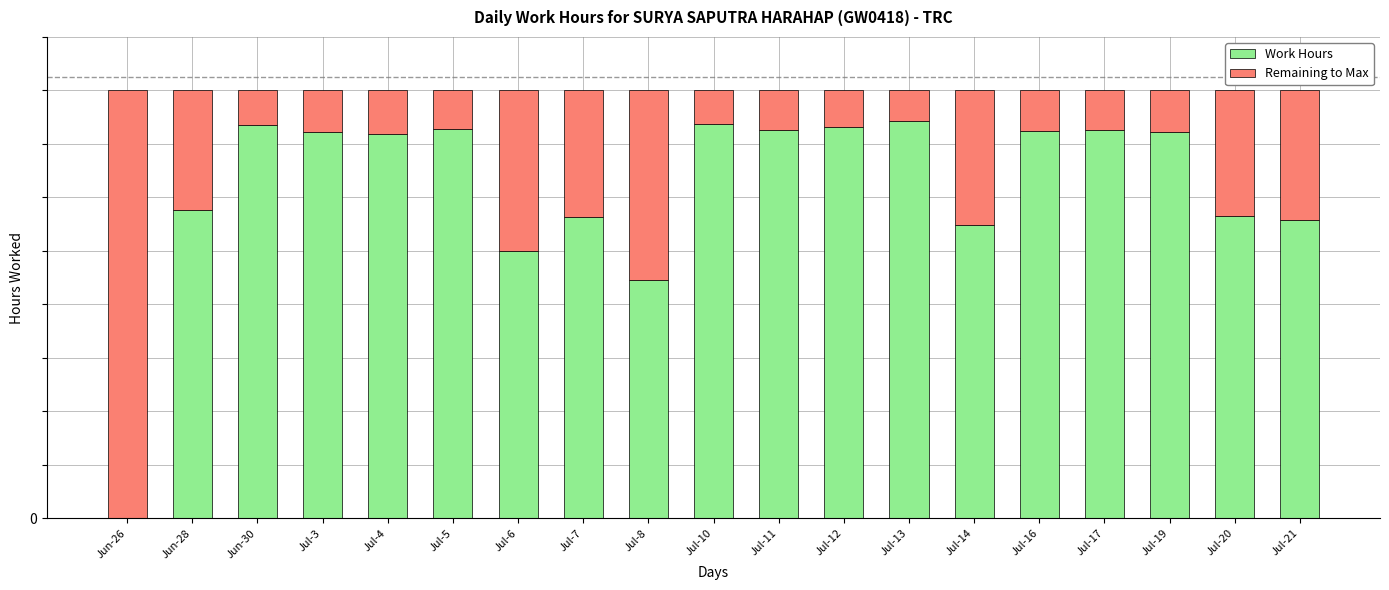

Which series has the widest spread of values?

Work Hours